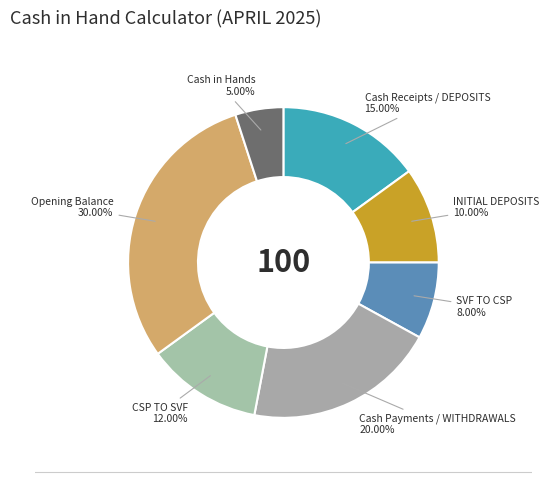

Which category has the biggest portion of the pie?

Opening Balance